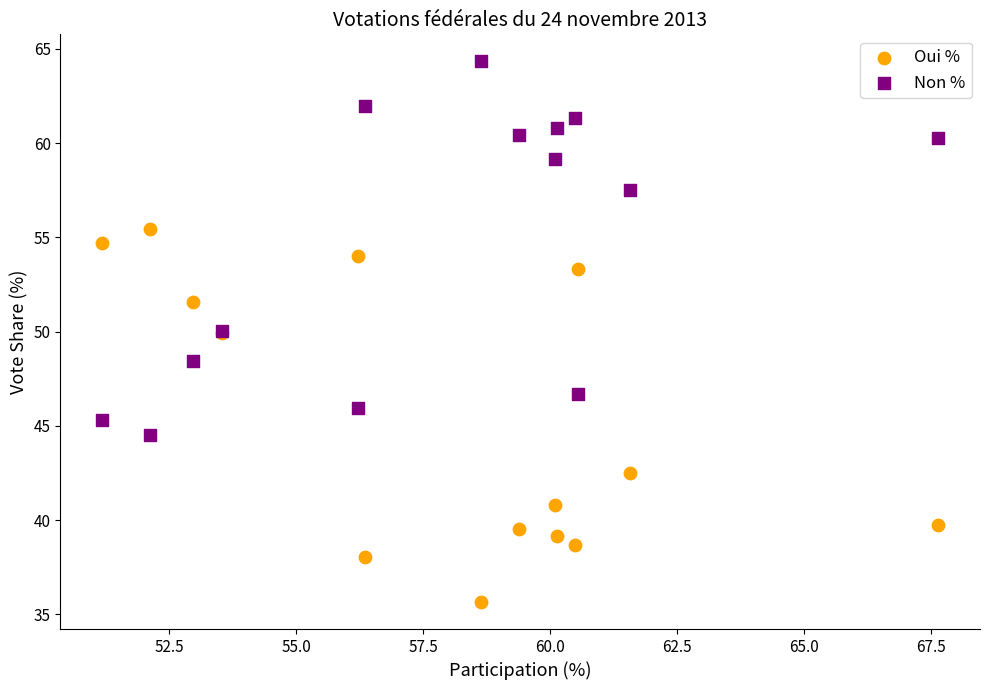

Which series reaches the minimum Y coordinate?

Oui %